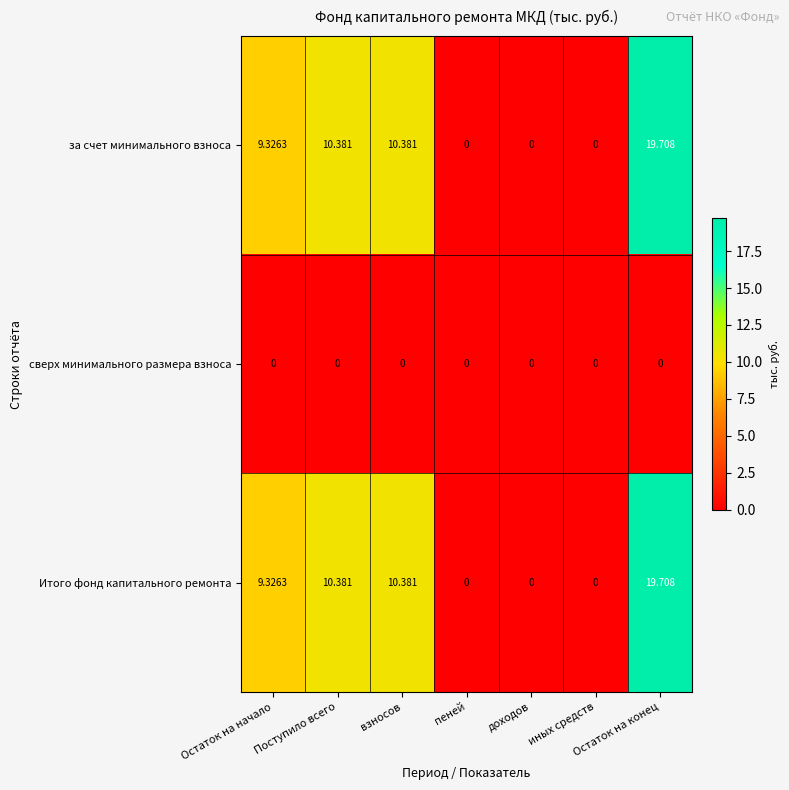

At which category does the chart reach its peak across all series?

Остаток на конец